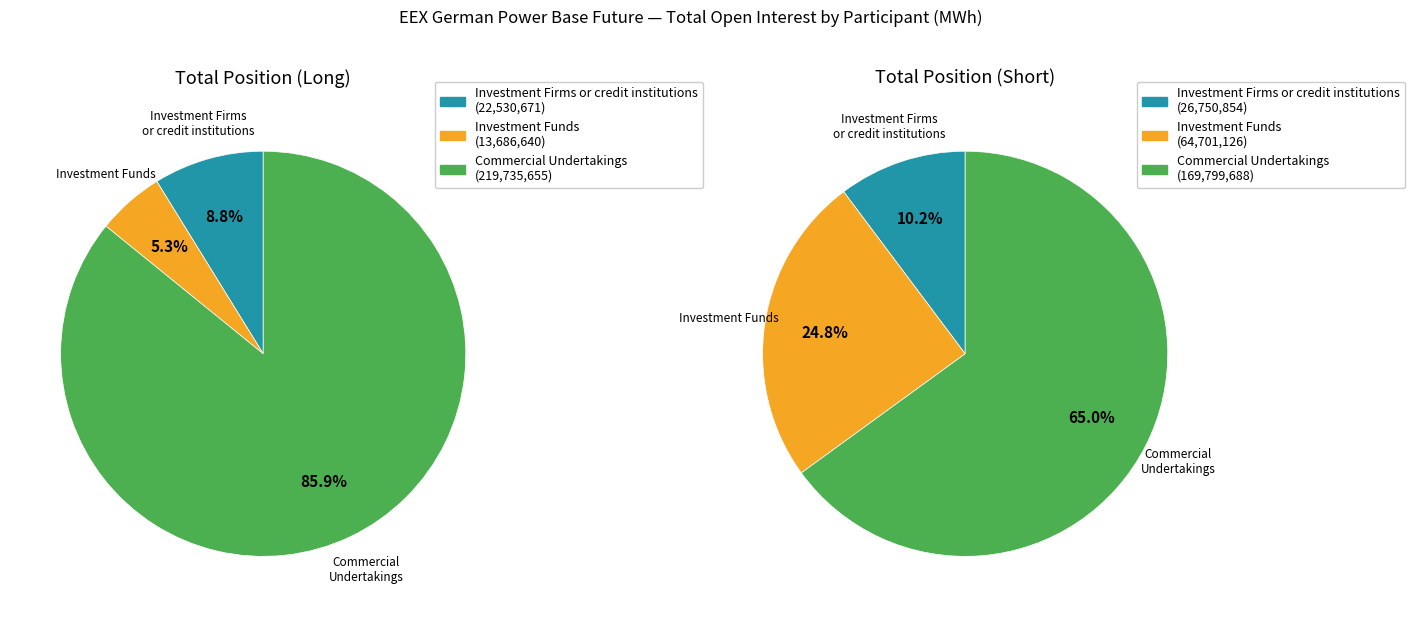

Rank the categories by Long value from lowest to highest.

Investment Funds, Investment Firms or credit institutions, Commercial Undertakings